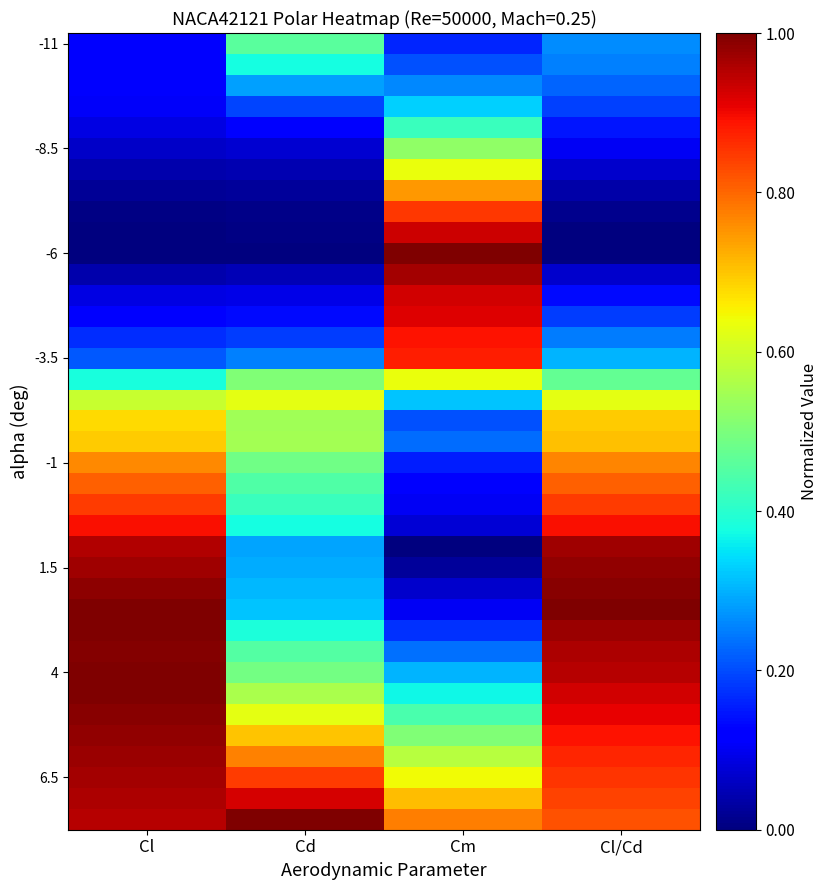

Which has a higher value, Cl or Cm?

Cm